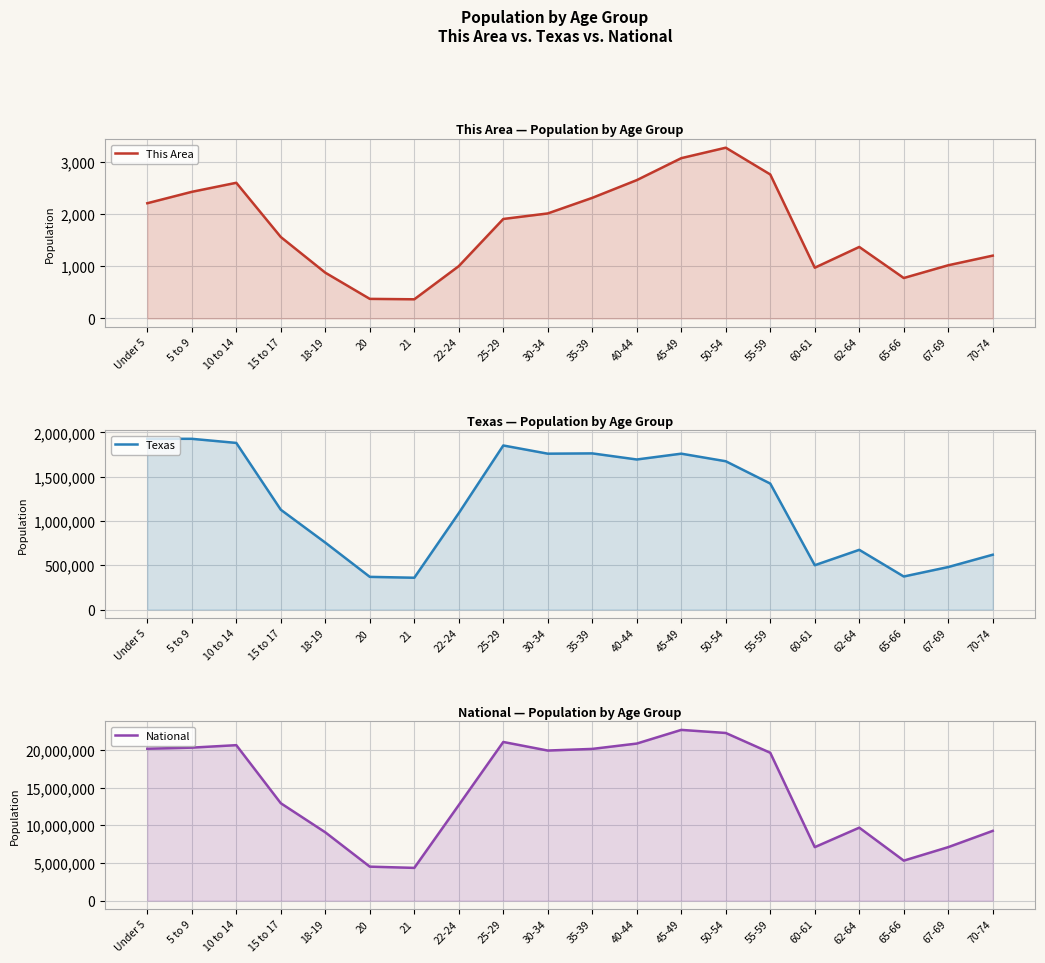

Reading left to right, list all the values displayed in this chart.

This Area: 2203	2421	2594	1557	875	374	366	1000	1902	2008	2306	2645	3065	3265	2753	970	1367	773	1017	1201
Texas: 1928473	1928234	1881883	1127234	755890	369040	359015	1089024	1853039	1760434	1763587	1694795	1760467	1674869	1422924	500523	674244	373062	480038	619156
National: 20201362	20348657	20677194	12954254	9086089	4519129	4354294	12712576	21101849	19962099	20179642	20890964	22708591	22298125	19664805	7113727	9704197	5319902	7115361	9278166